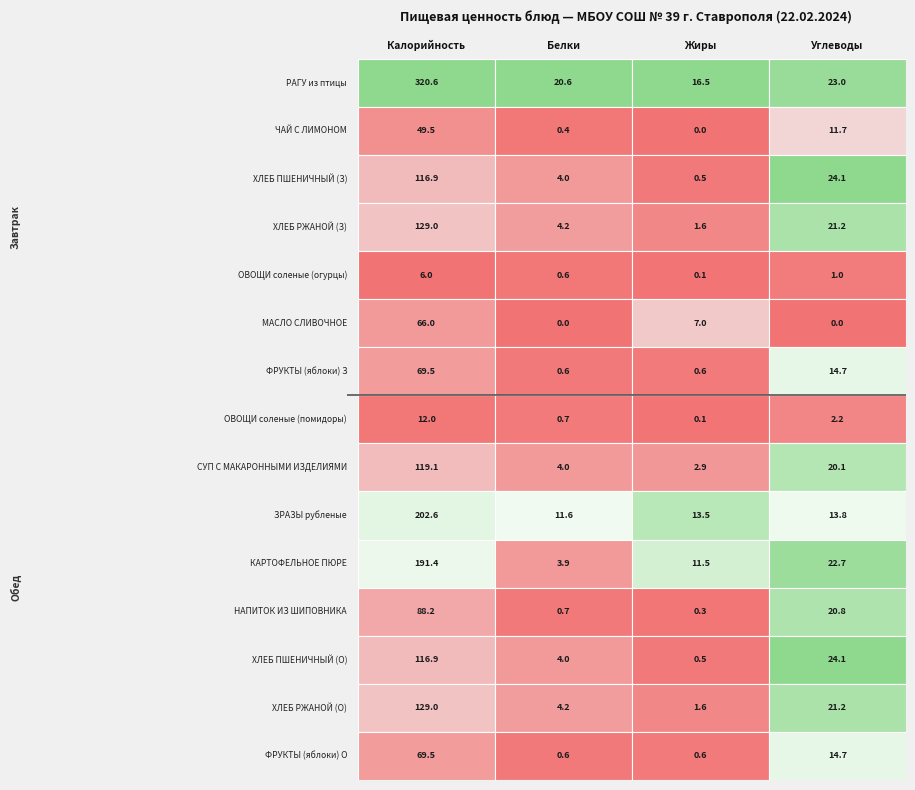

Which series has the widest spread of values?

РАГУ из птицы